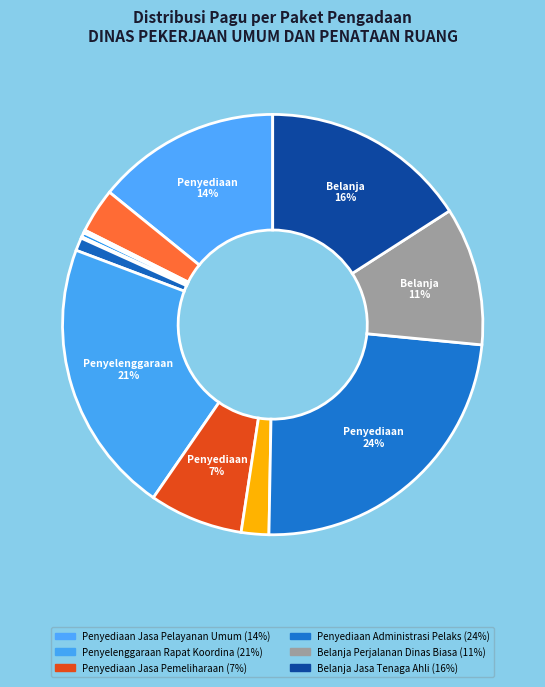

Is there any slice that represents more than half of the pie?

No